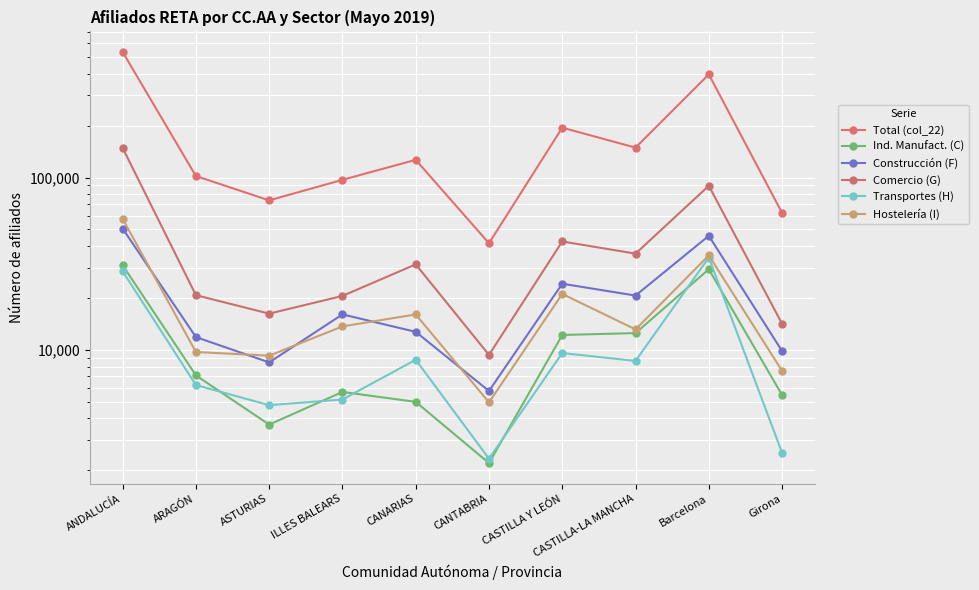

Rank the categories by Total (col_22) value from highest to lowest.

ANDALUCÍA, Barcelona, CASTILLA Y LEÓN, CASTILLA-LA MANCHA, CANARIAS, ARAGÓN, ILLES BALEARS, ASTURIAS, Girona, CANTABRIA